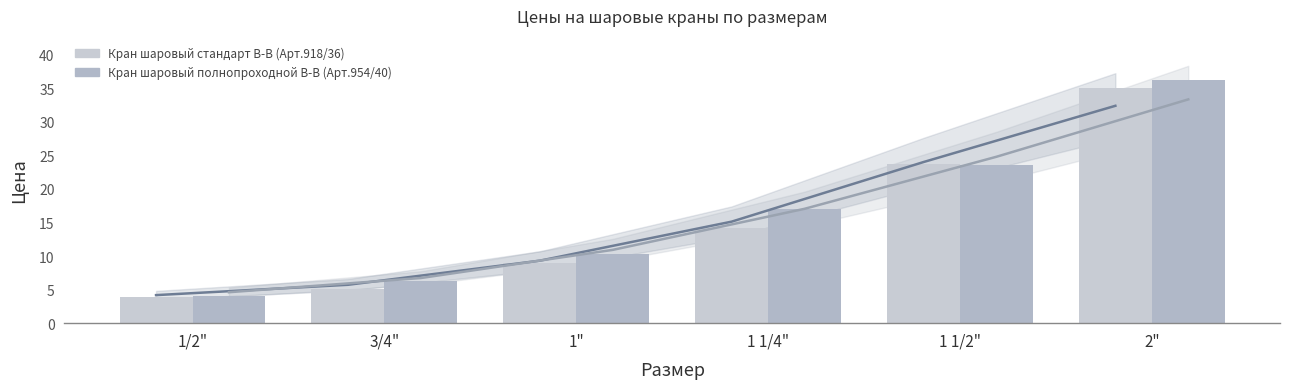

The Кран шаровый полнопроходной В-В (Арт.954/40) series shows 36.3 at 2". True or false?

True